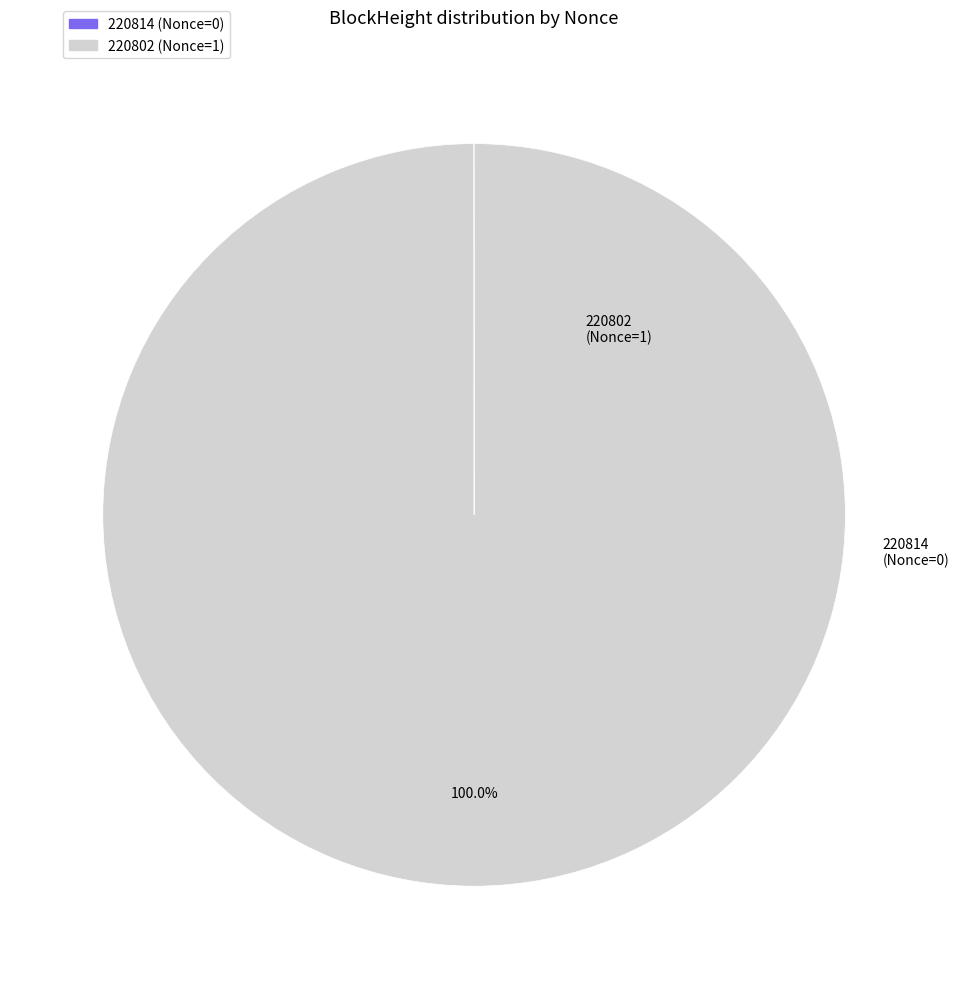

What is the majority slice?

220802